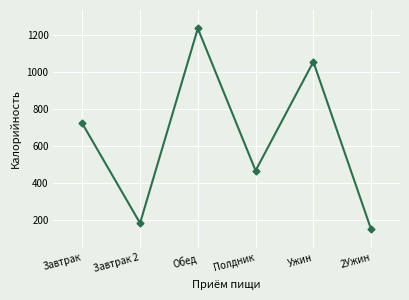

List the labels in order of value, smallest first.

2Ужин, Завтрак 2, Полдник, Завтрак, Ужин, Обед